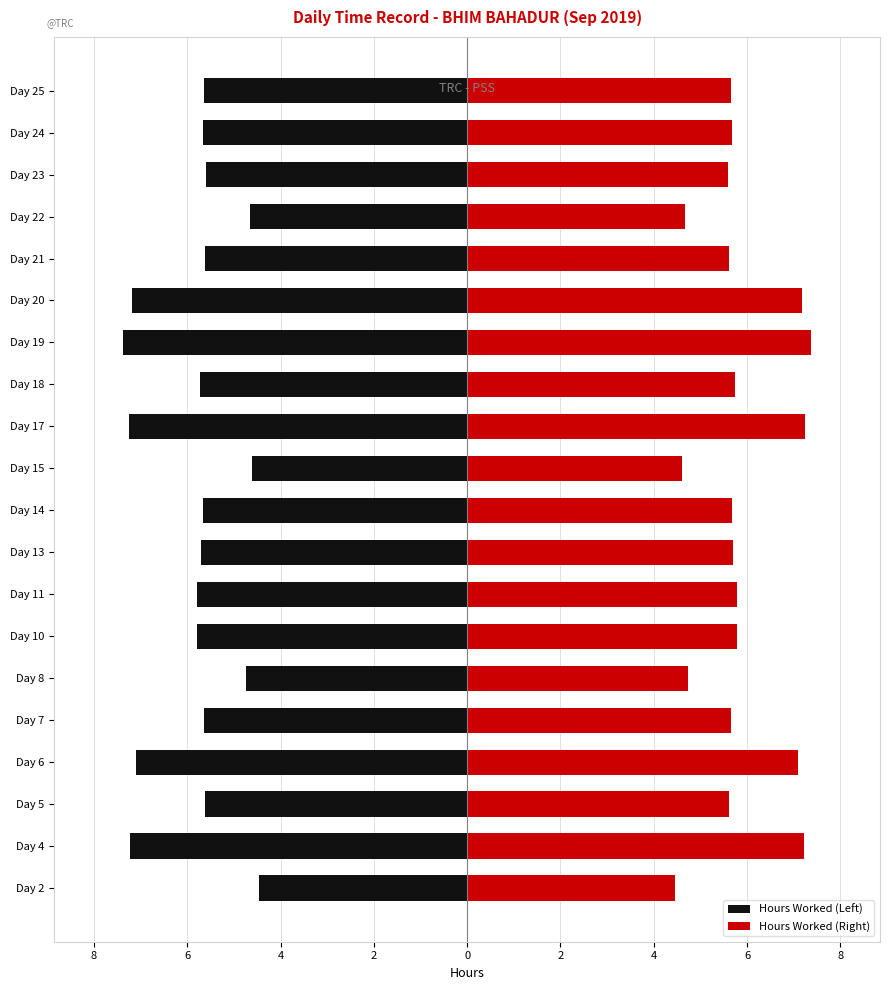

Does the chart contain any negative values?

Yes